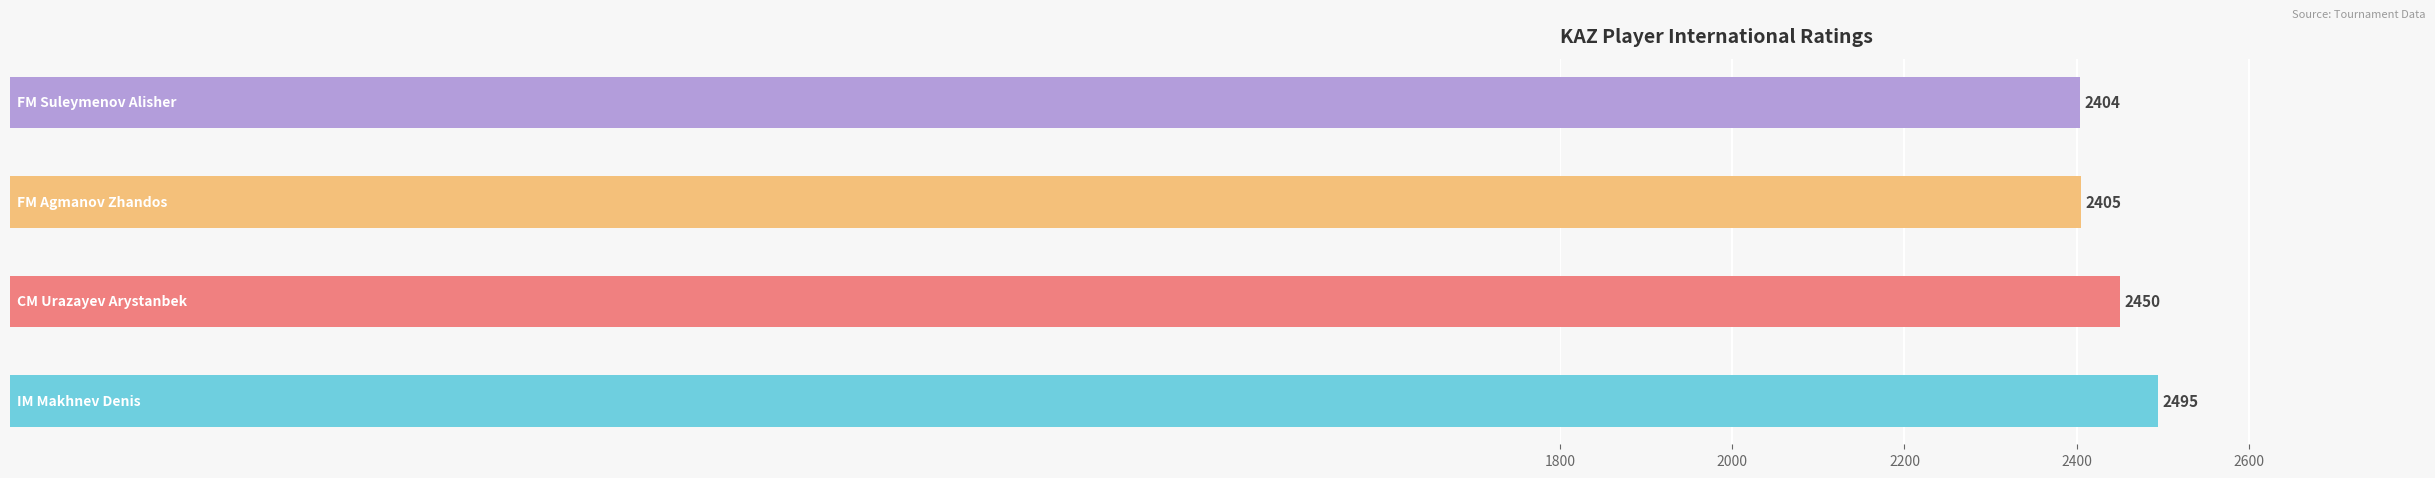

What is the difference between the second highest and second lowest values?

45